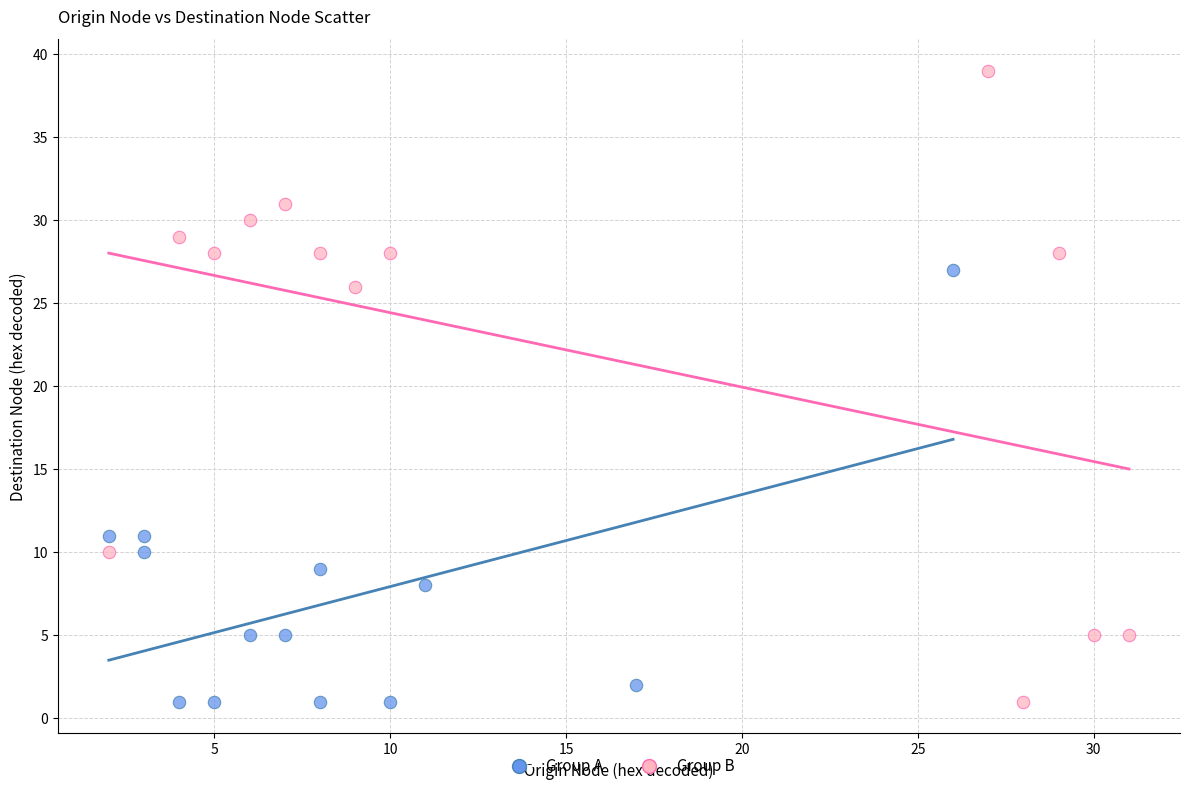

Which series contains the highest Y value?

Group B